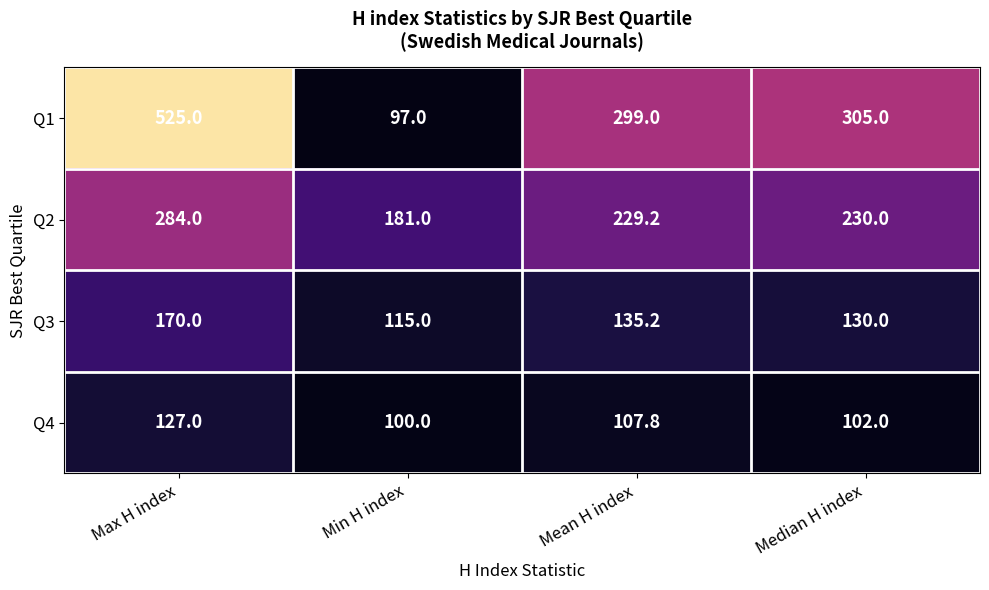

What is the difference between the Q1 values at Max H index and Min H index?

428.0